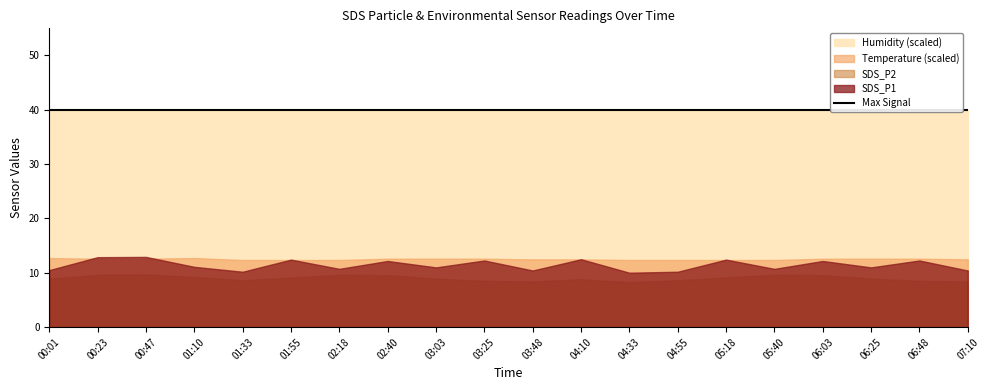

The value of Humidity at 04:33 is 147.4. True or false?

False